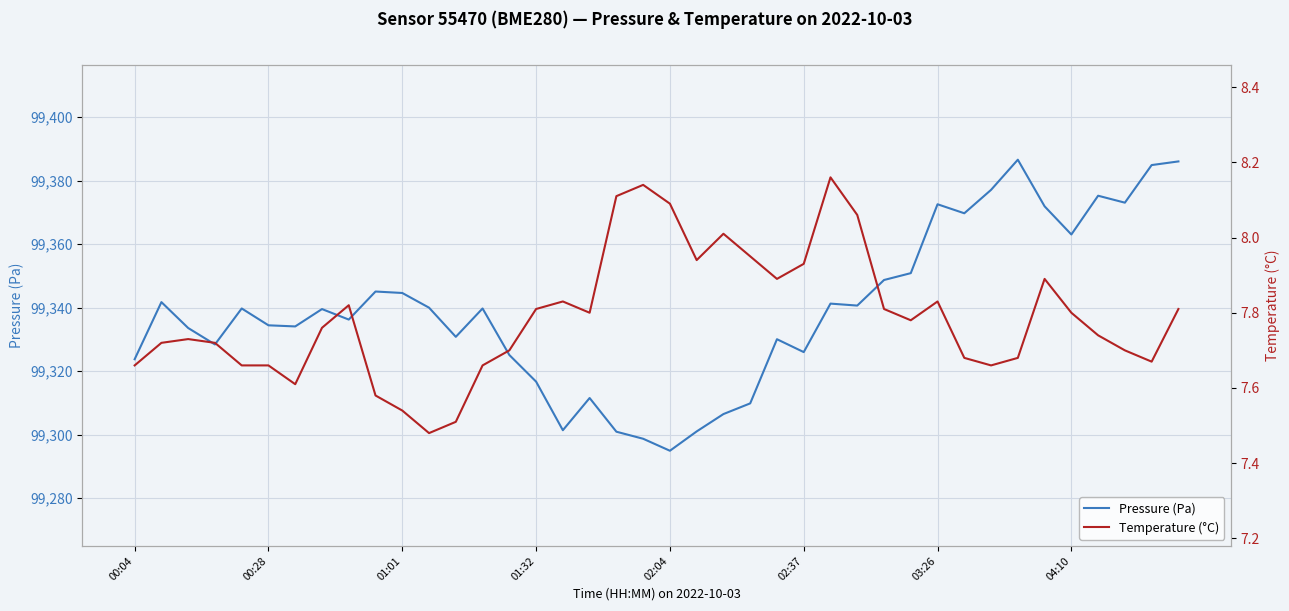

At how many categories does at least one series exceed 75947?

40